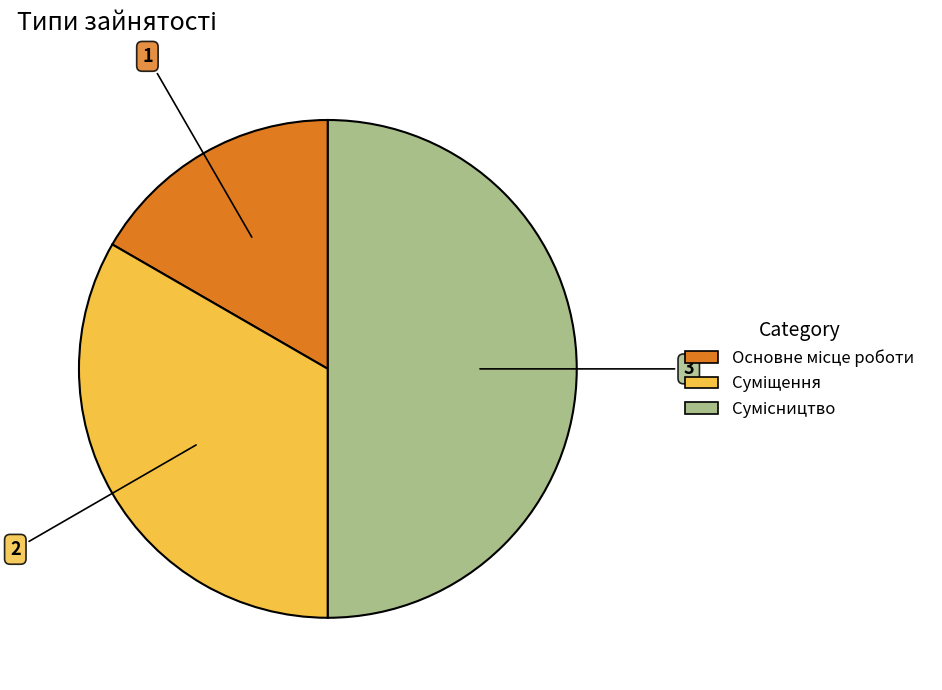

How many segments does this pie chart have?

3